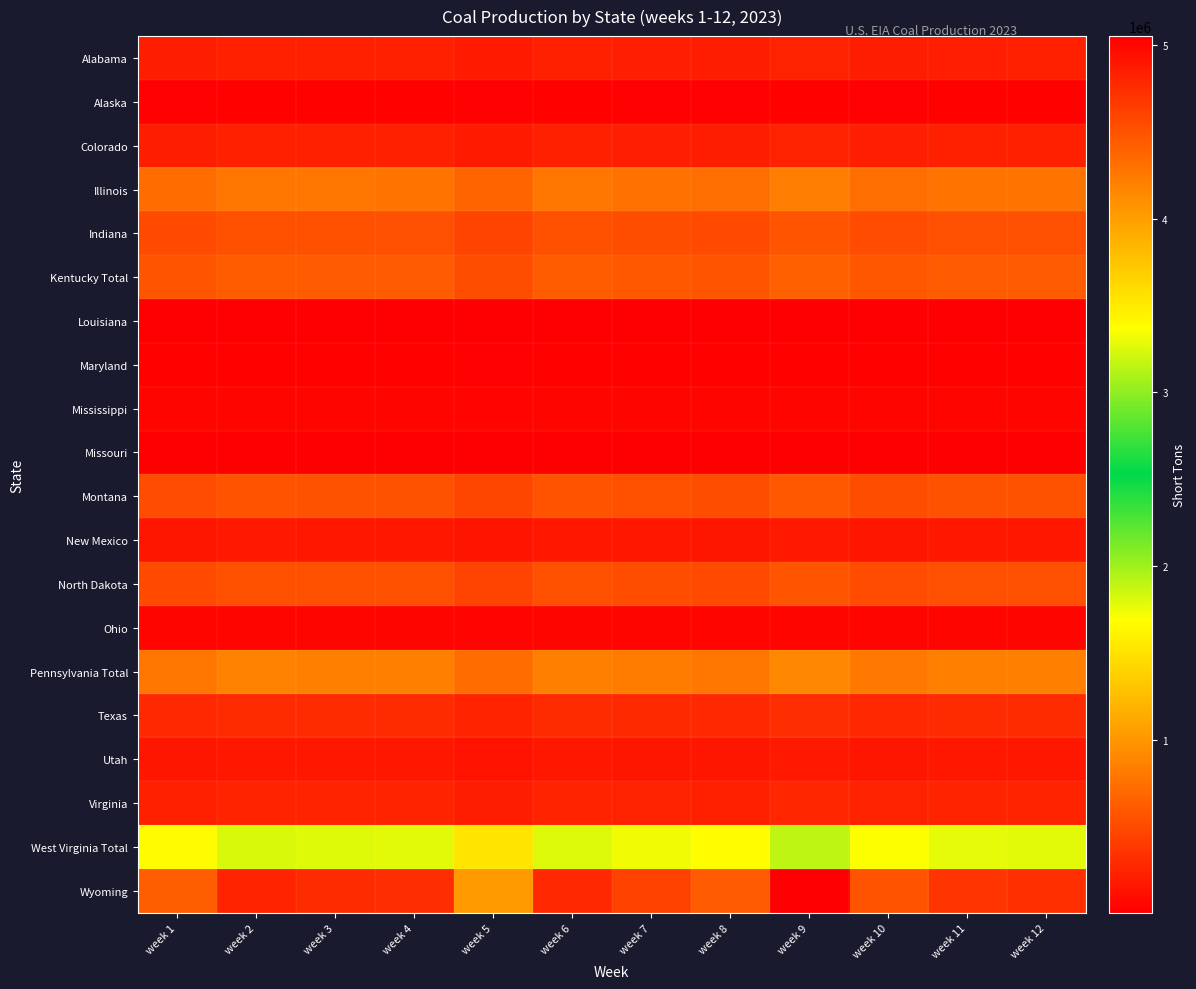

At how many categories does at least one series exceed 2544336?

12